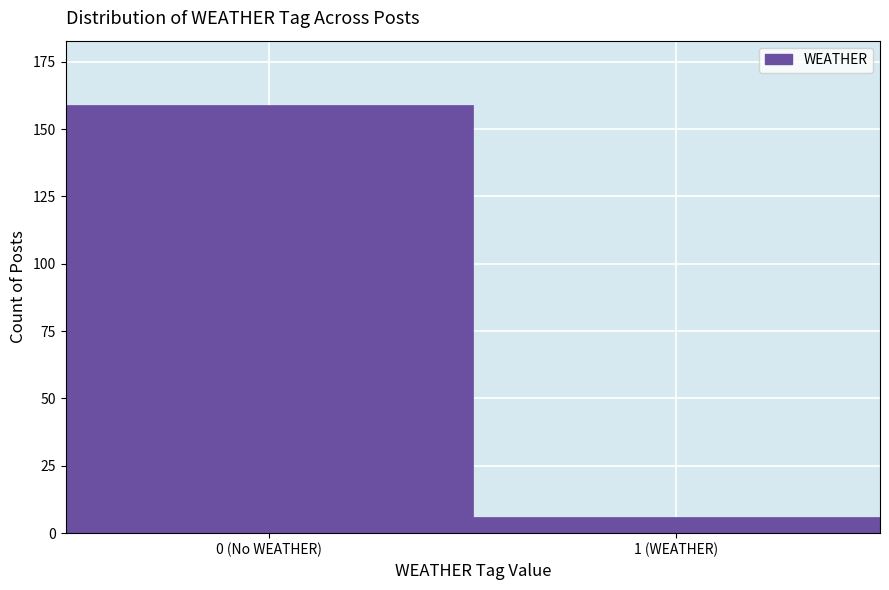

Reading left to right, list all the values displayed in this chart.

0 (No WEATHER)=159	1 (WEATHER)=6